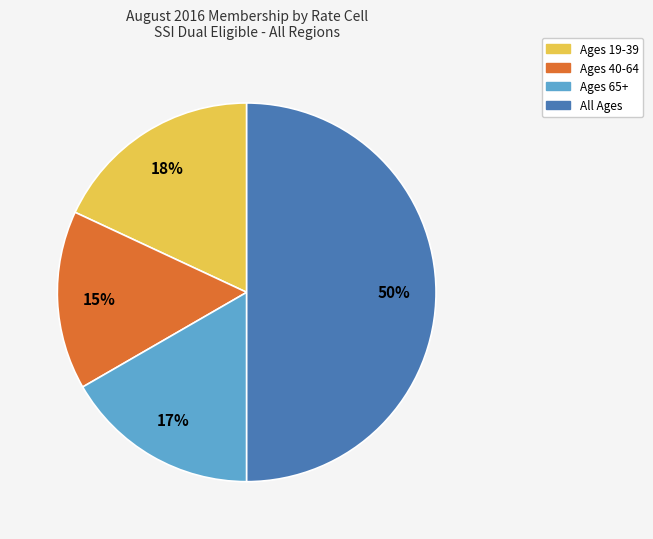

How many slices are in this pie chart?

4